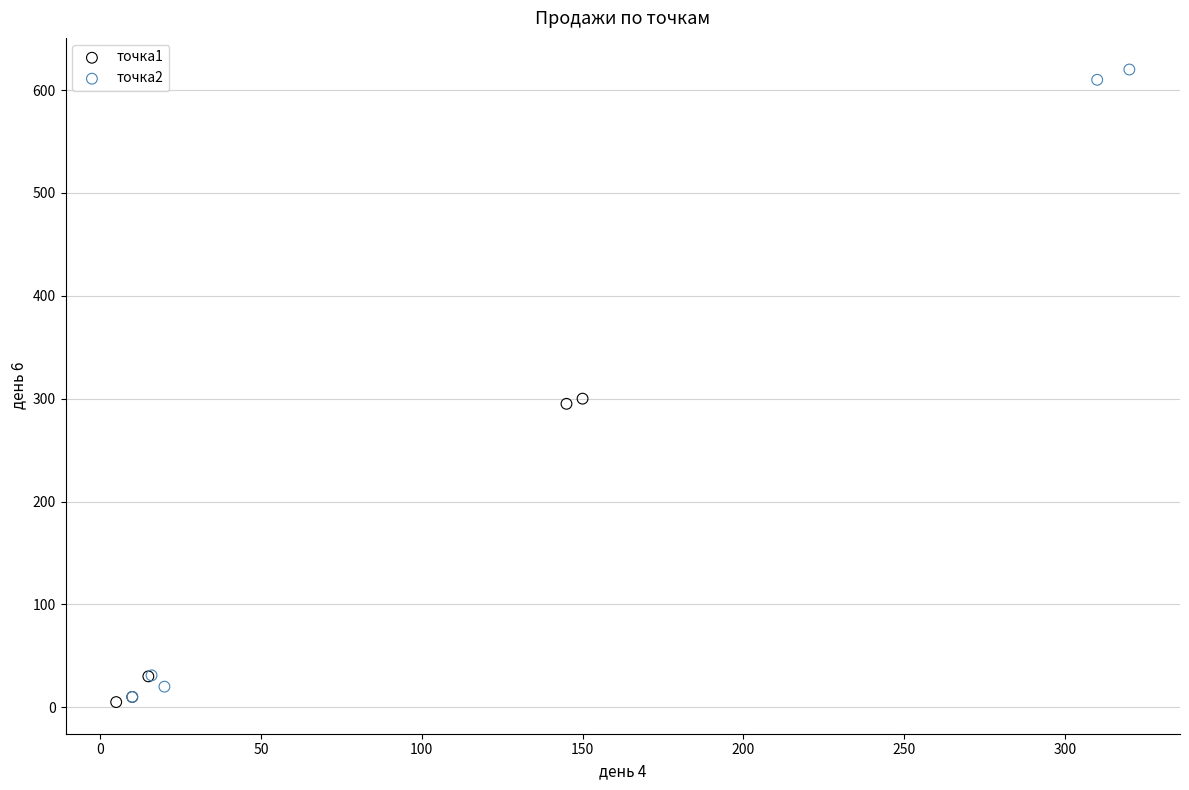

Which series reaches the maximum Y coordinate?

точка2